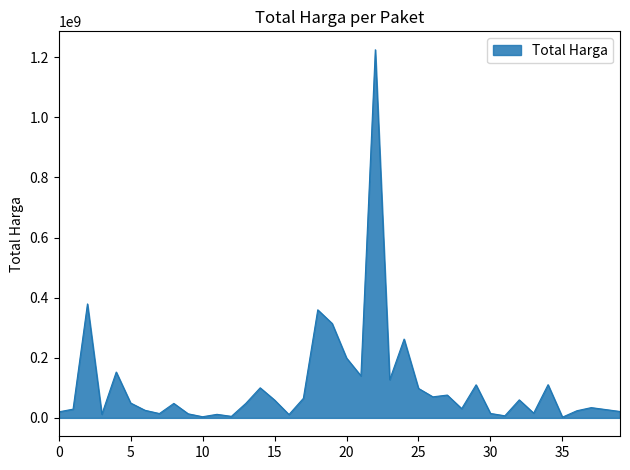

What is the maximum value shown in the chart?

1224682000